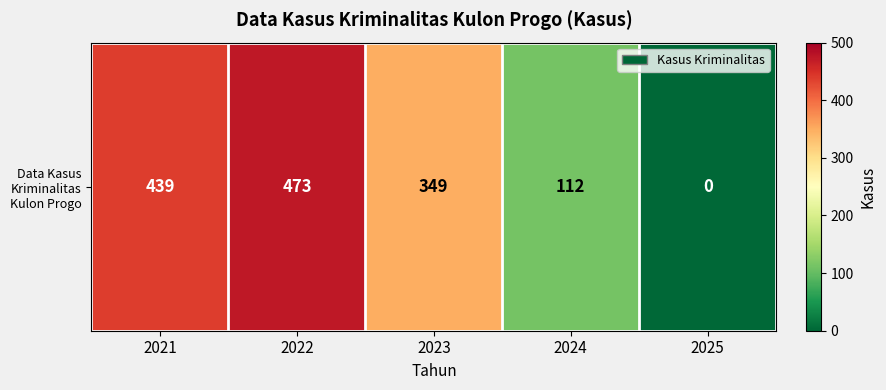

Which has a higher value, 2022 or 2023?

2022